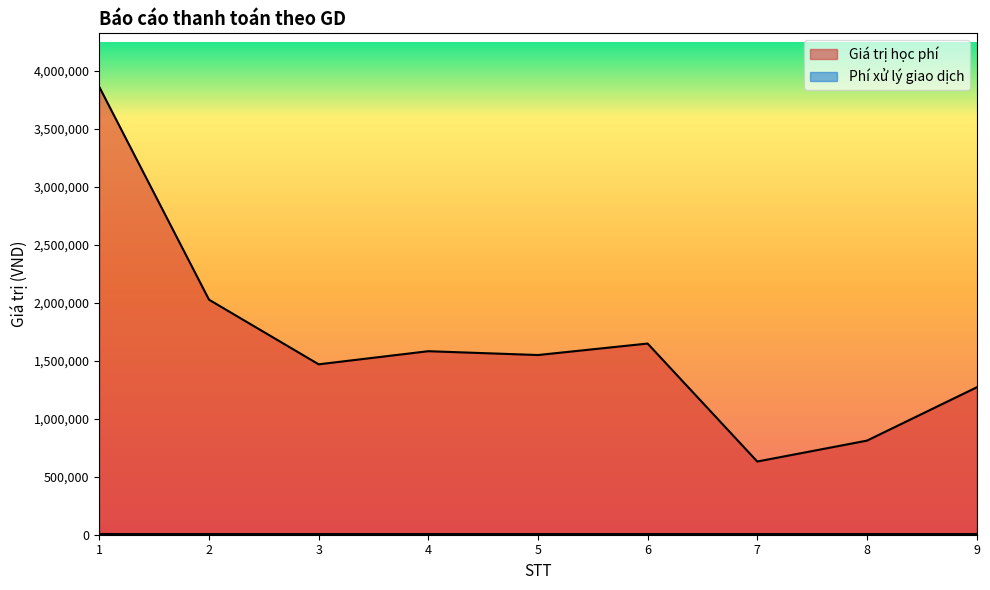

Reading left to right, extract all data points from this chart.

3859000	2026000	1469000	1582000	1549000	1648000	631000	811000	1270000